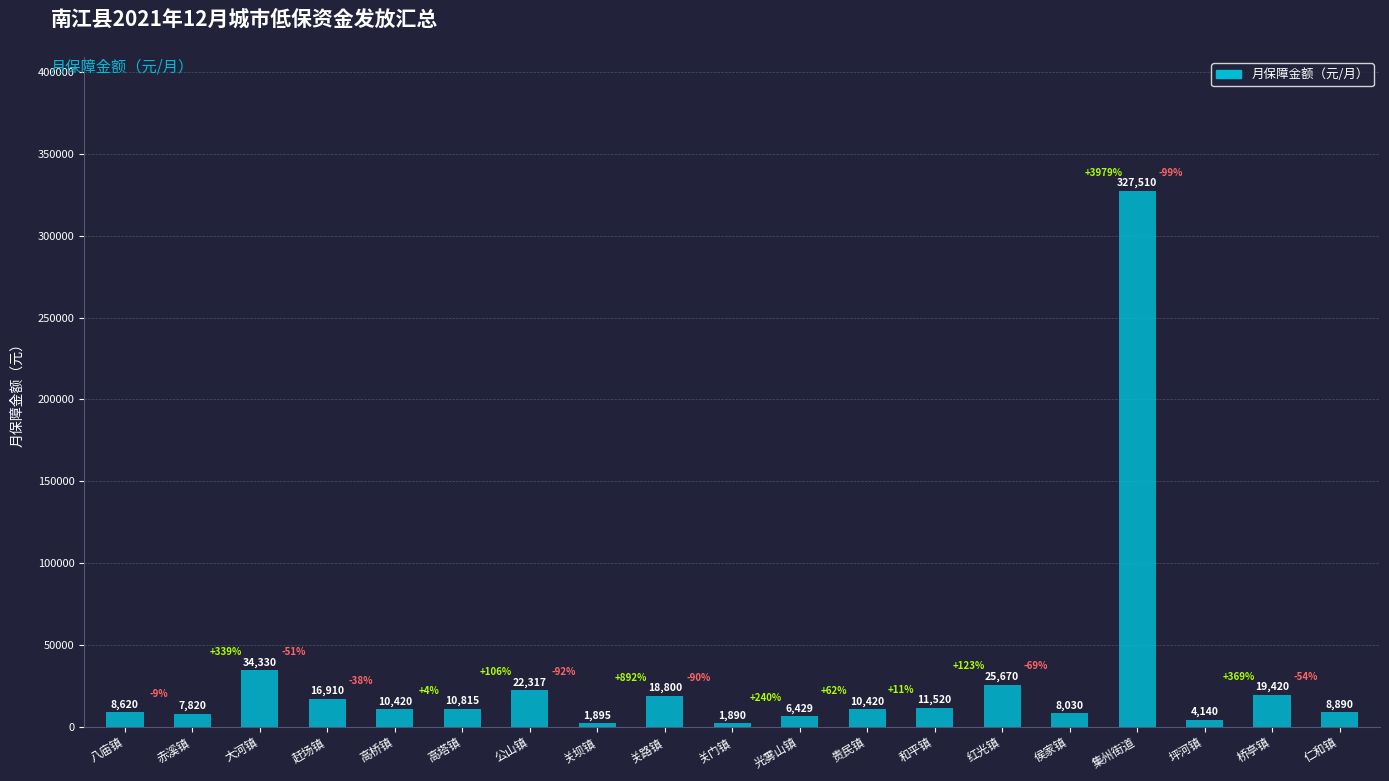

At which category does the chart reach its peak across all series?

集州街道